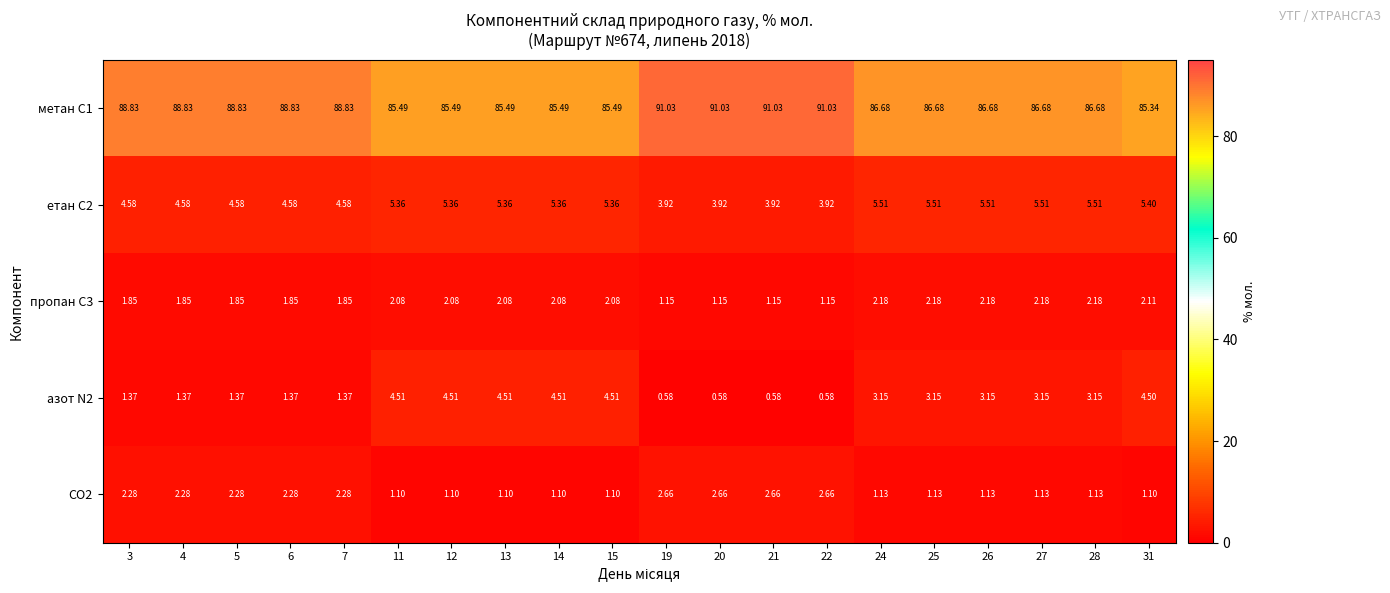

Which series changed the most between 7 and 24?

метан С1